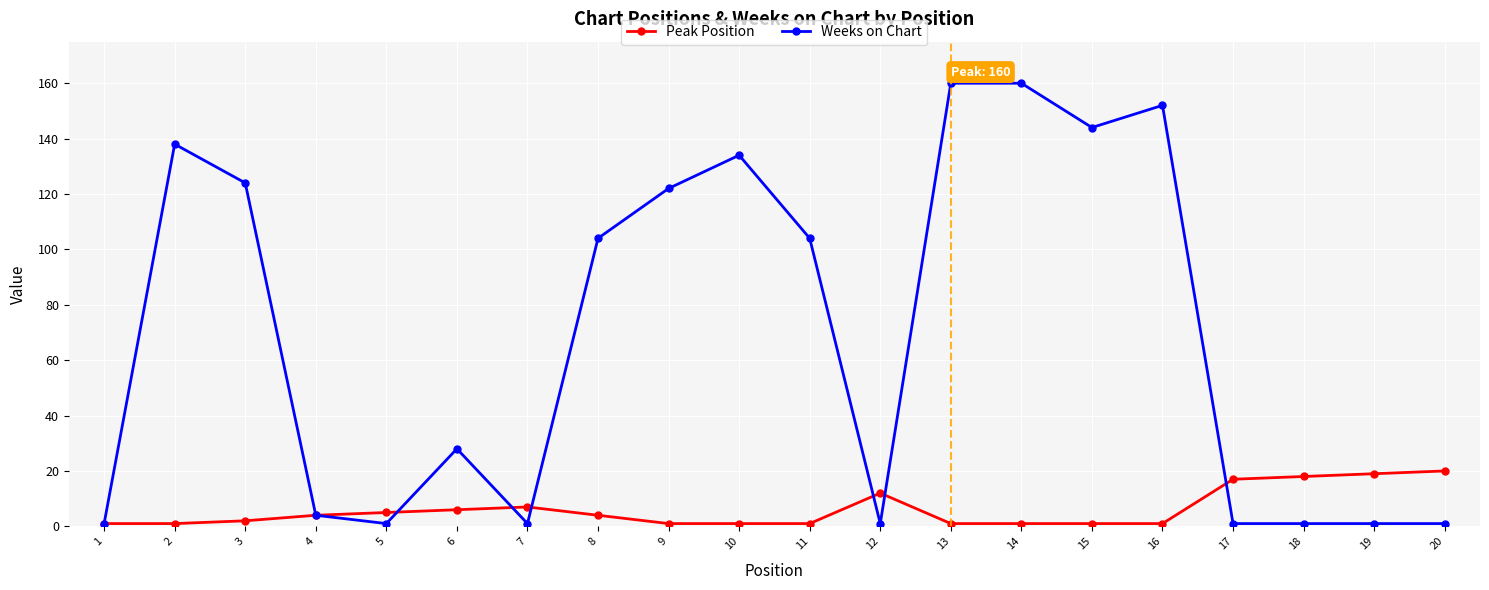

Reading right to left, extract all data points from this chart.

Peak Position: 20=20	19=19	18=18	17=17	16=1	15=1	14=1	13=1	12=12	11=1	10=1	9=1	8=4	7=7	6=6	5=5	4=4	3=2	2=1	1=1
Weeks on Chart: 20=1	19=1	18=1	17=1	16=152	15=144	14=160	13=160	12=1	11=104	10=134	9=122	8=104	7=1	6=28	5=1	4=4	3=124	2=138	1=1